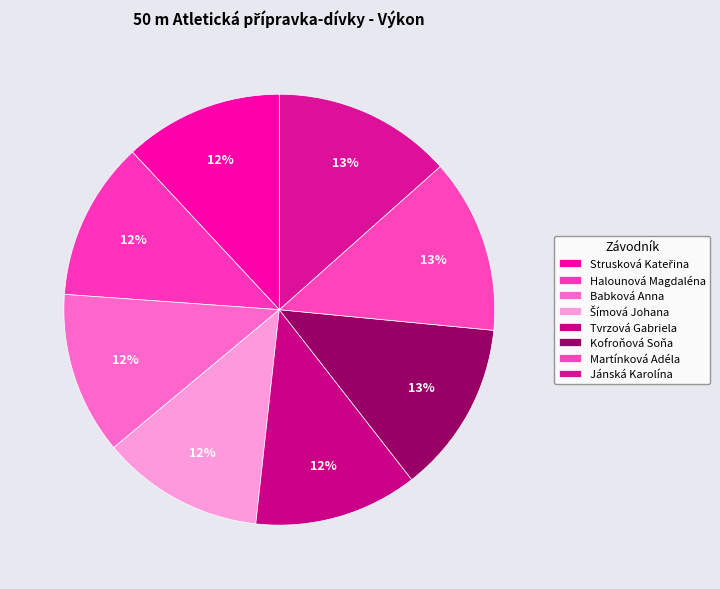

To the nearest percent, what percentage of the pie is Babková Anna?

12%